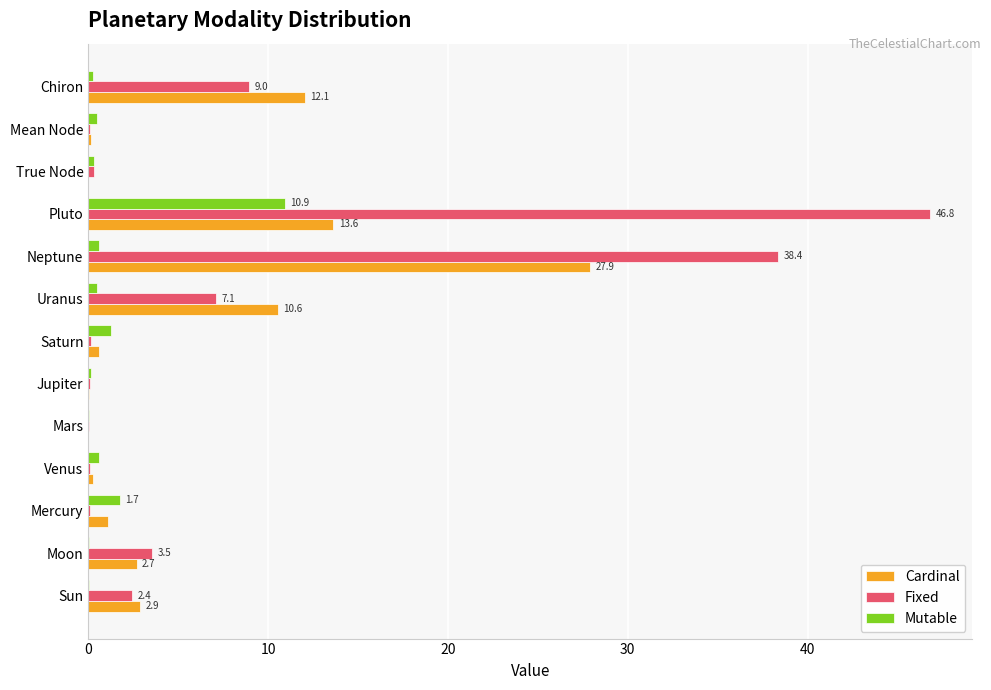

At which category is the sum across all series the highest?

Pluto